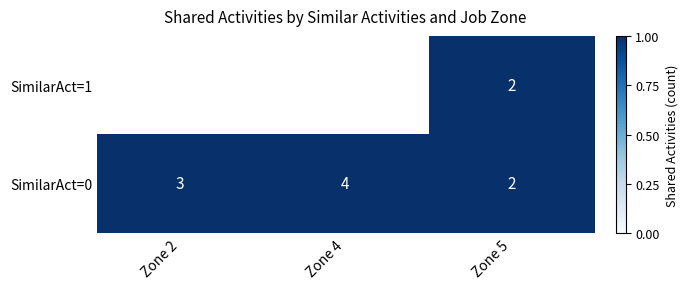

Is it true that SimilarAct=0 equals 1.8 at Zone 4?

False